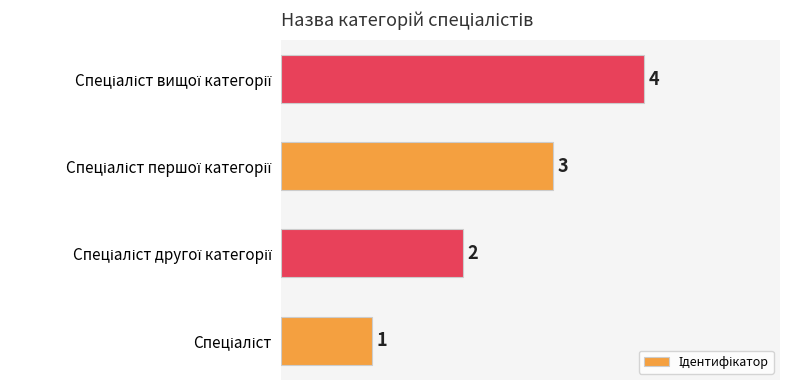

How many values are between 2 and 4?

3